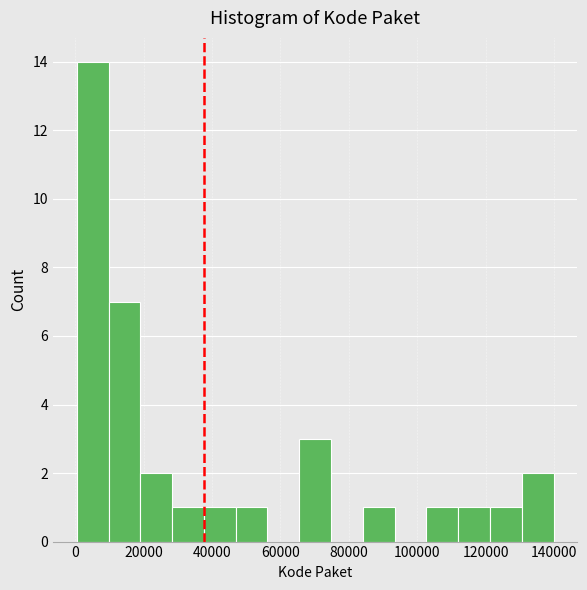

Over which range of the x-axis is the bar tallest?

0 to 10000